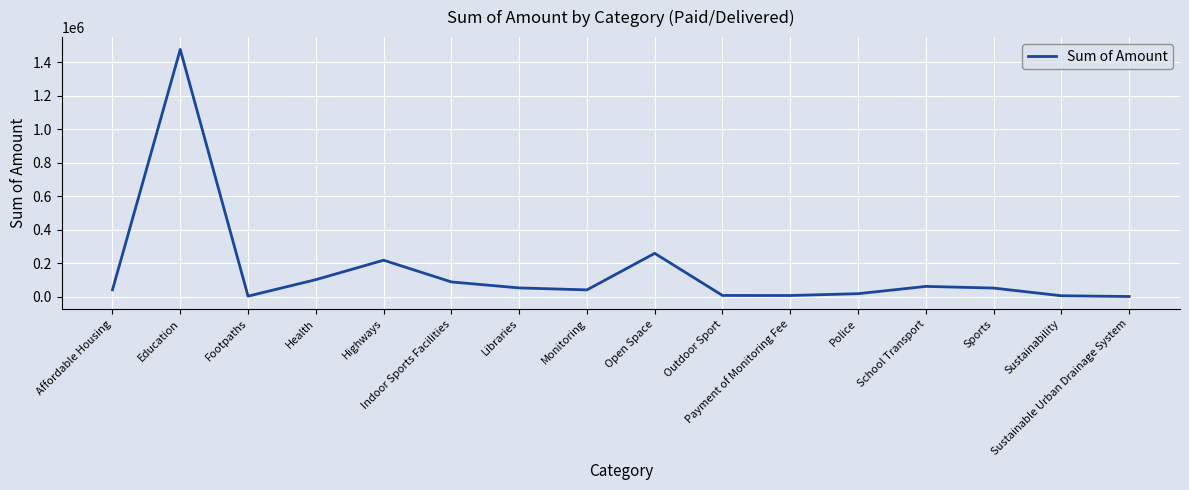

Which category has the highest value across all series?

Education